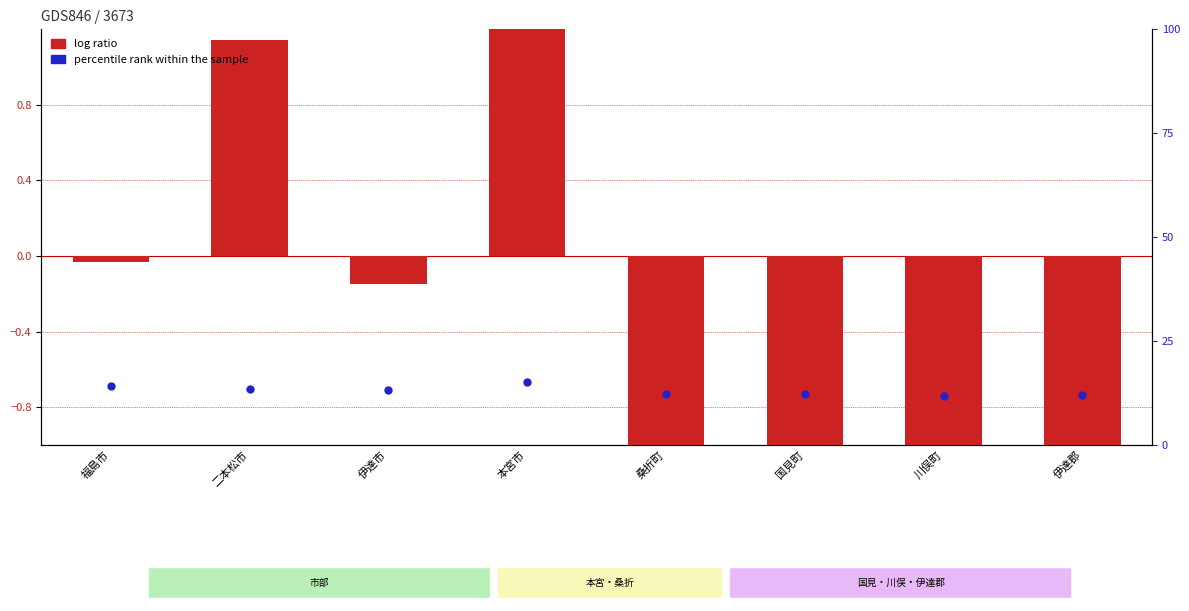

Which series has the largest Y range (max minus min)?

log ratio